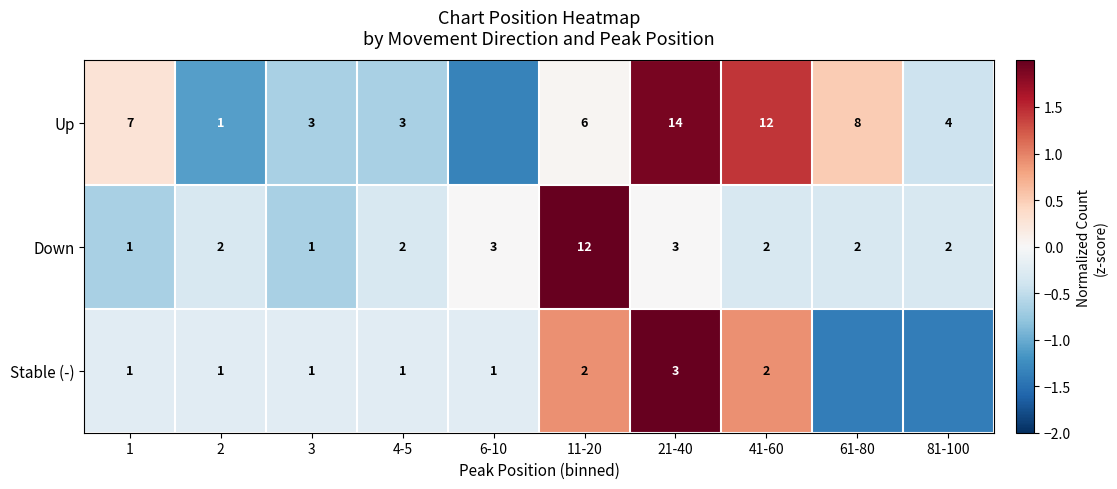

Which series changed the most between 1 and 41-60?

Up